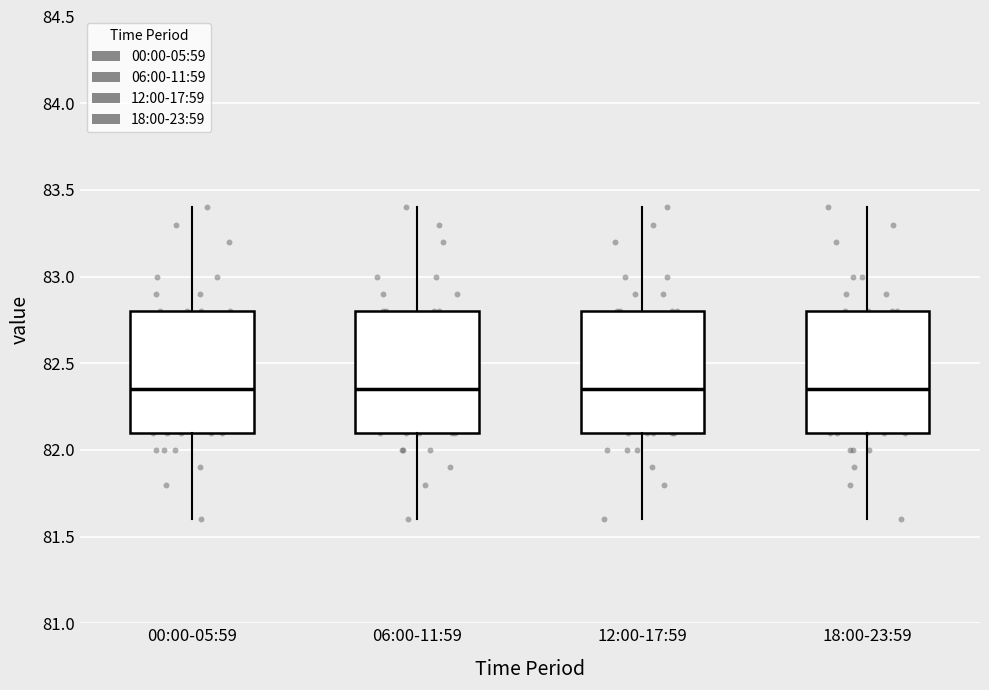

Reading left to right, transcribe this box plot: for each box, give where its median line is, the range the box spans, and where its two whiskers end, as read against the y-axis. The values are not printed on the chart, so give them approximately, as read against the axis.

00:00-05:59: median 82.35, box 82.10 to 82.80, whiskers 81.60 to 83.40
06:00-11:59: median 82.35, box 82.10 to 82.80, whiskers 81.60 to 83.40
12:00-17:59: median 82.35, box 82.10 to 82.80, whiskers 81.60 to 83.40
18:00-23:59: median 82.35, box 82.10 to 82.80, whiskers 81.60 to 83.40